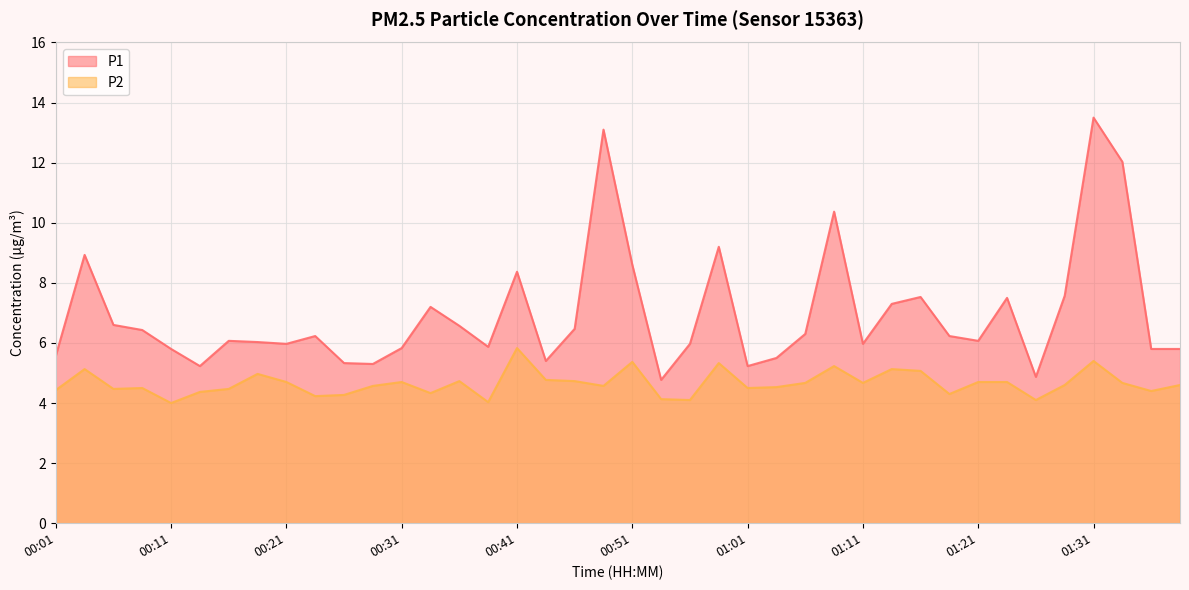

What is the difference between the maximum and second lowest values in the P1 series?

8.6